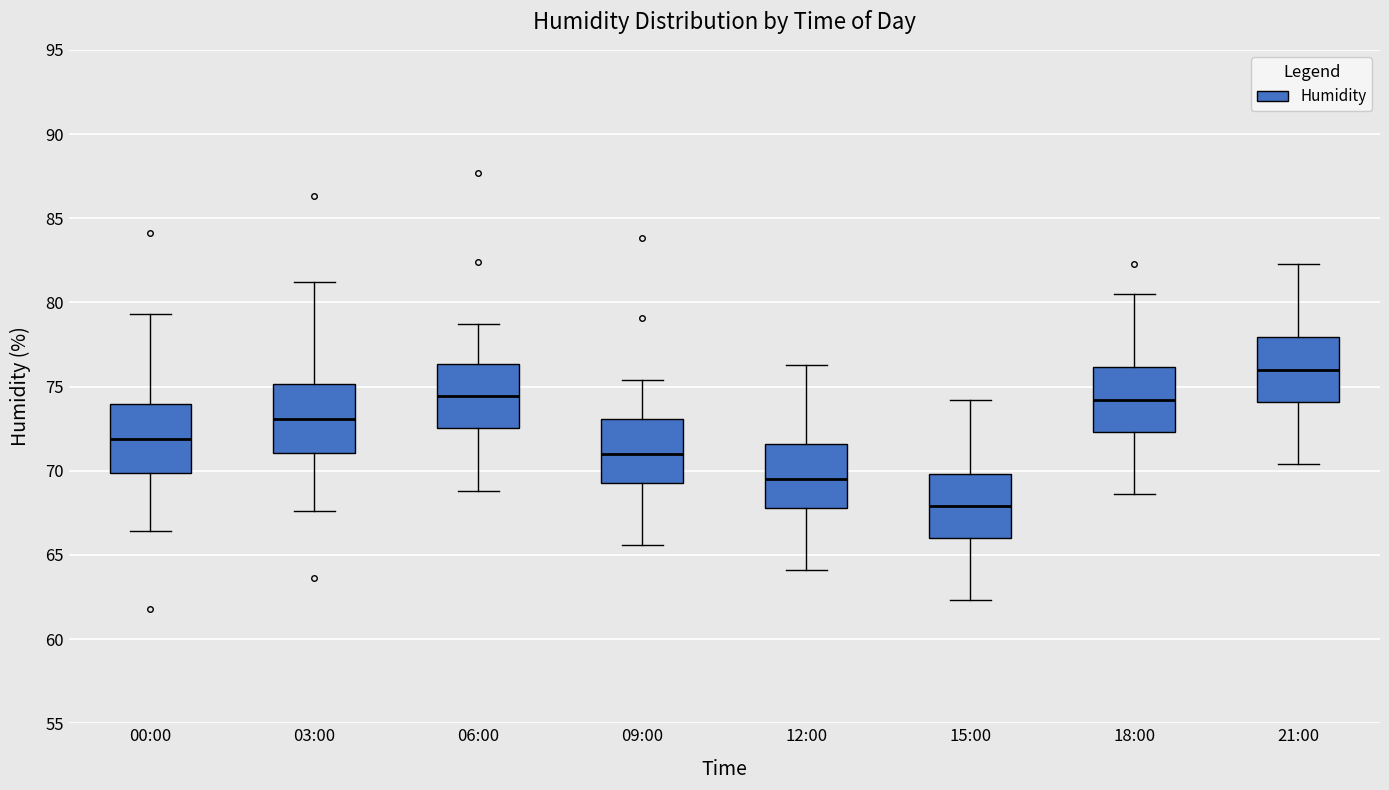

Reading left to right, transcribe this box plot: for each box, give where its median line is, the range the box spans, and where its two whiskers end, as read against the y-axis. The values are not printed on the chart, so give them approximately, as read against the axis.

00:00: median 72.0, box 70.0 to 74.0, whiskers 66.5 to 79.5
03:00: median 73.0, box 71.0 to 75.0, whiskers 67.5 to 81.0
06:00: median 74.5, box 72.5 to 76.5, whiskers 69.0 to 78.5
09:00: median 71.0, box 69.5 to 73.0, whiskers 65.5 to 75.5
12:00: median 69.5, box 68.0 to 71.5, whiskers 64.0 to 76.5
15:00: median 68.0, box 66.0 to 70.0, whiskers 62.5 to 74.0
18:00: median 74.0, box 72.5 to 76.0, whiskers 68.5 to 80.5
21:00: median 76.0, box 74.0 to 78.0, whiskers 70.5 to 82.5